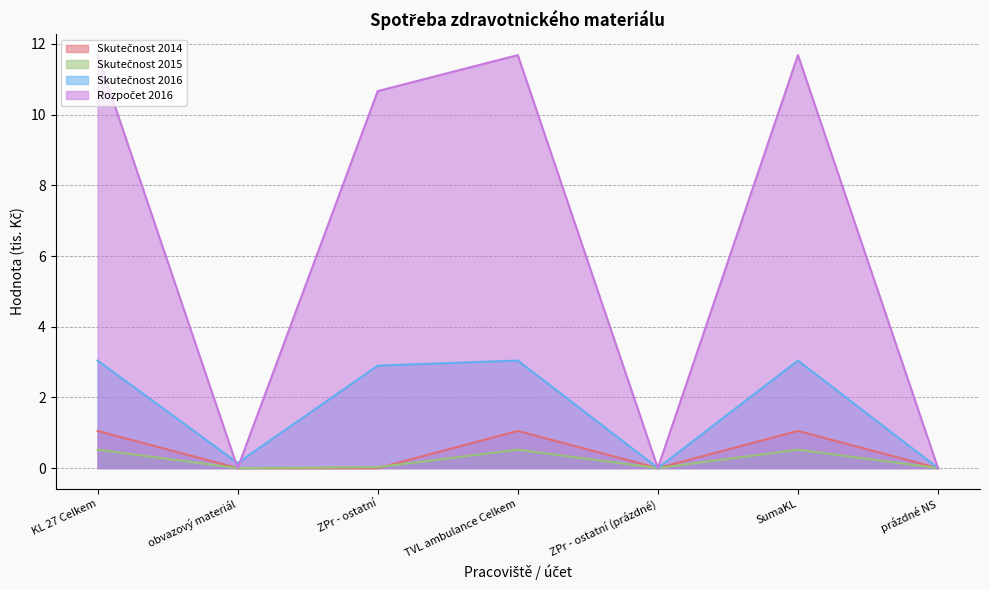

At which category is the sum across all series the highest?

KL 27 Celkem